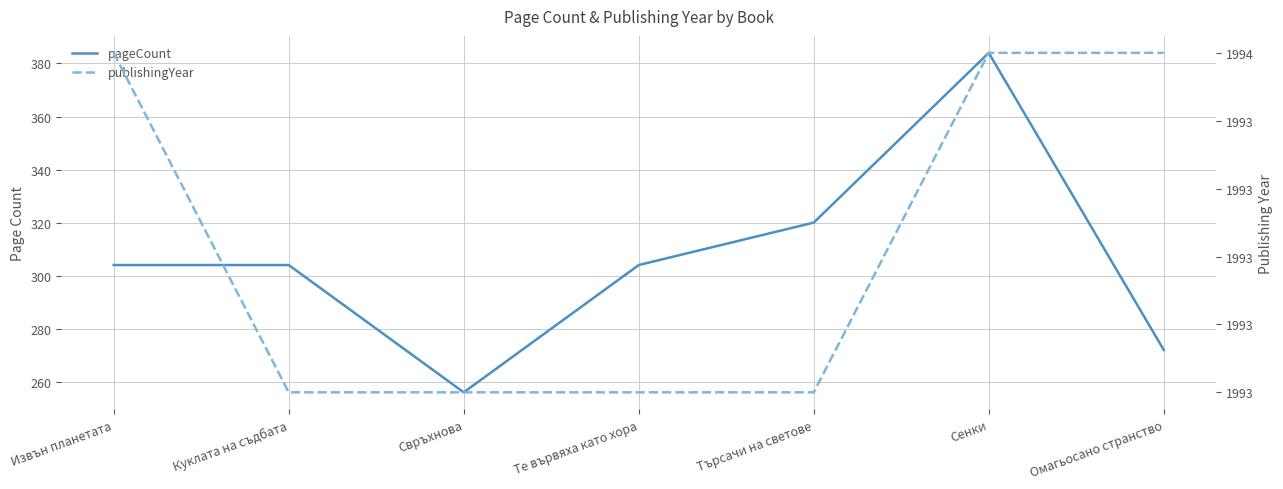

What is the spread (max minus min) of values at Сенки?

1610